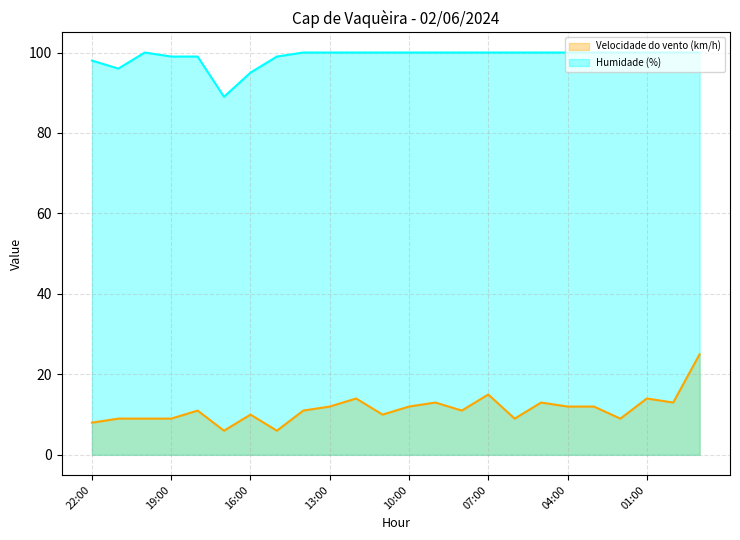

What is the value of the Humidade (%) point at the 19th from the left?

100